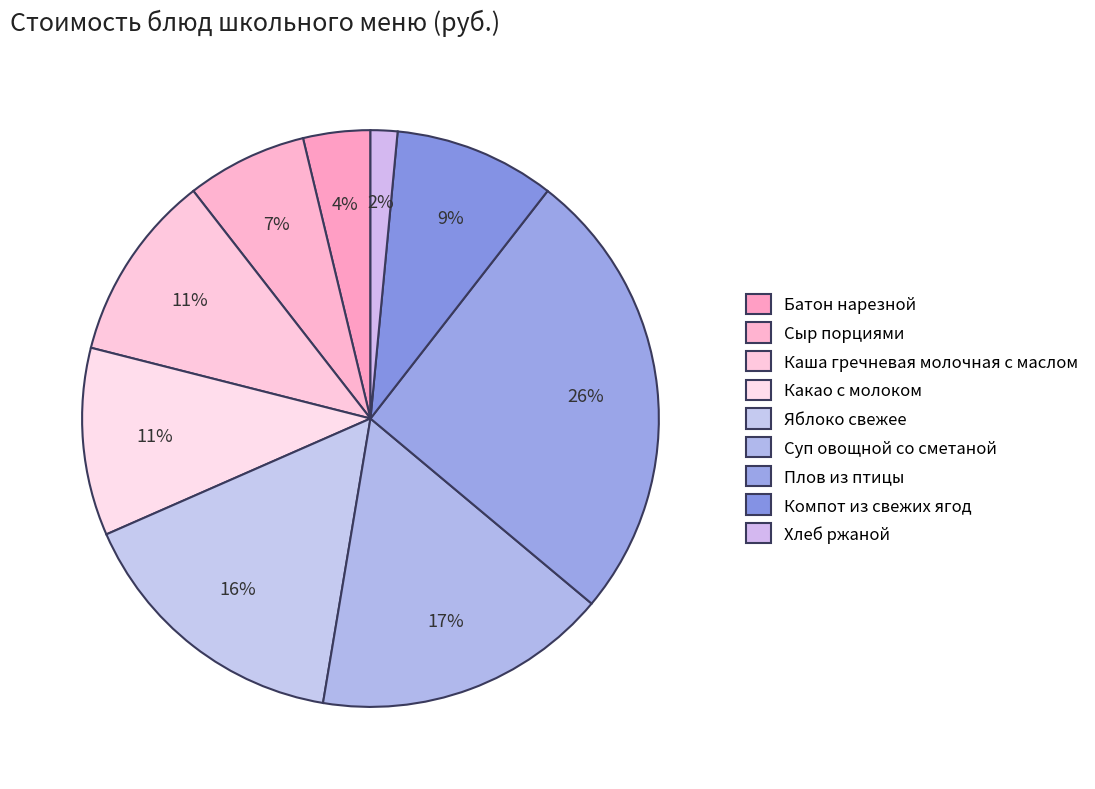

Does Хлеб ржаной represent more than half of the total?

No